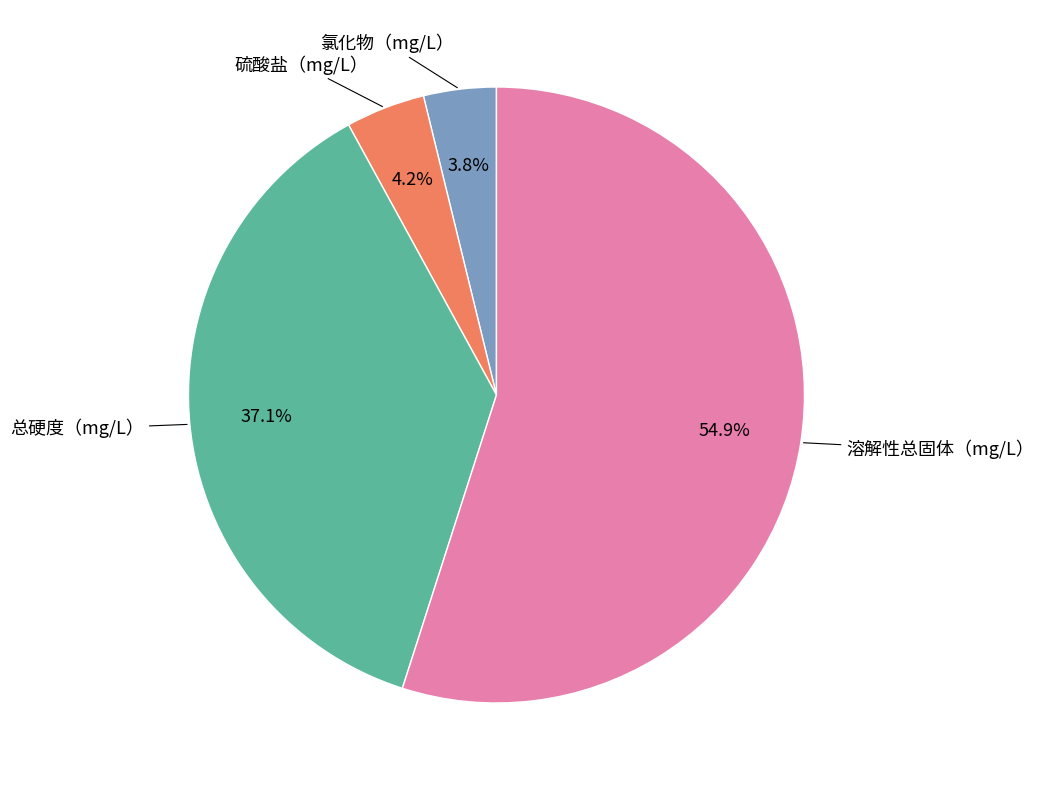

How many slices are in this pie chart?

4